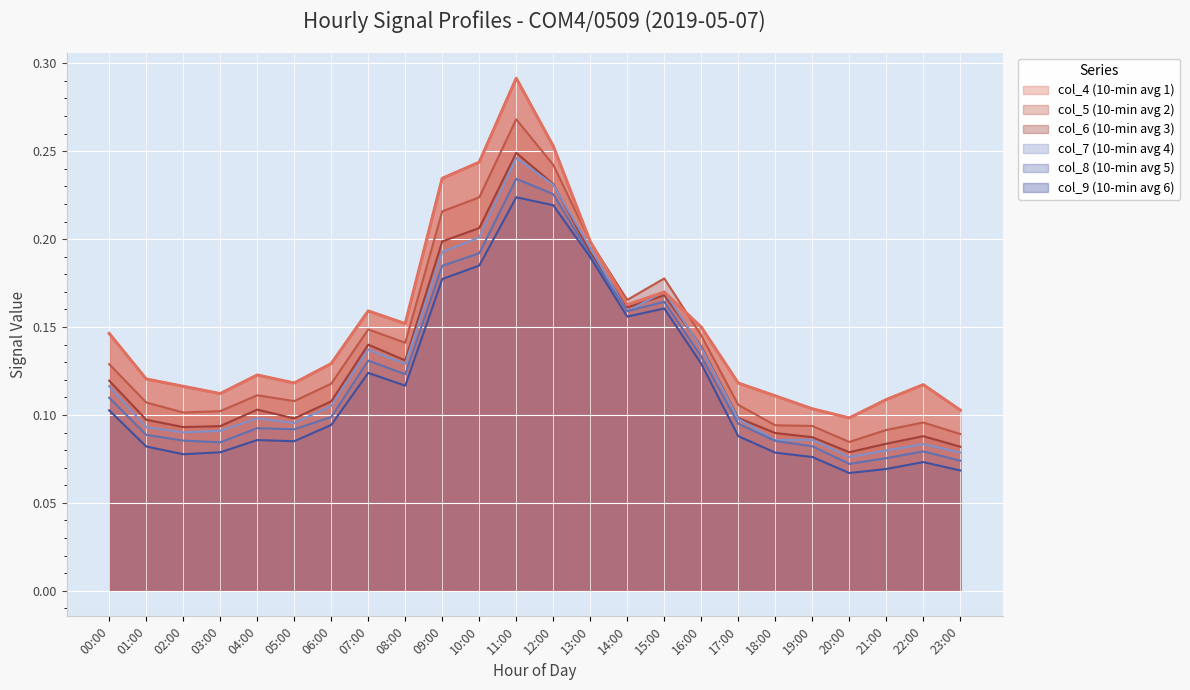

What position from the left is 20:00?

21